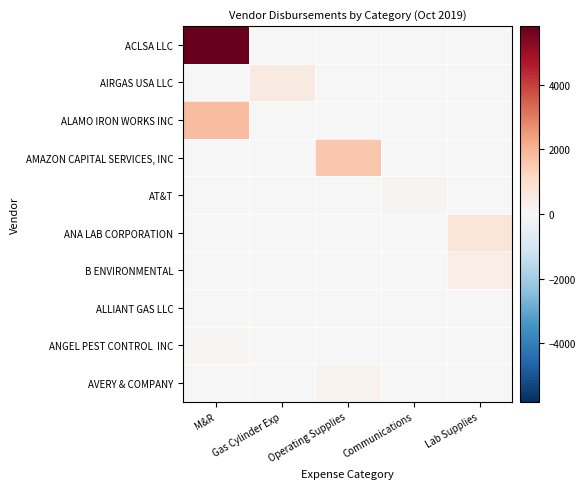

Between Gas Cylinder Exp and Lab Supplies, which series saw the biggest shift?

ANA LAB CORPORATION